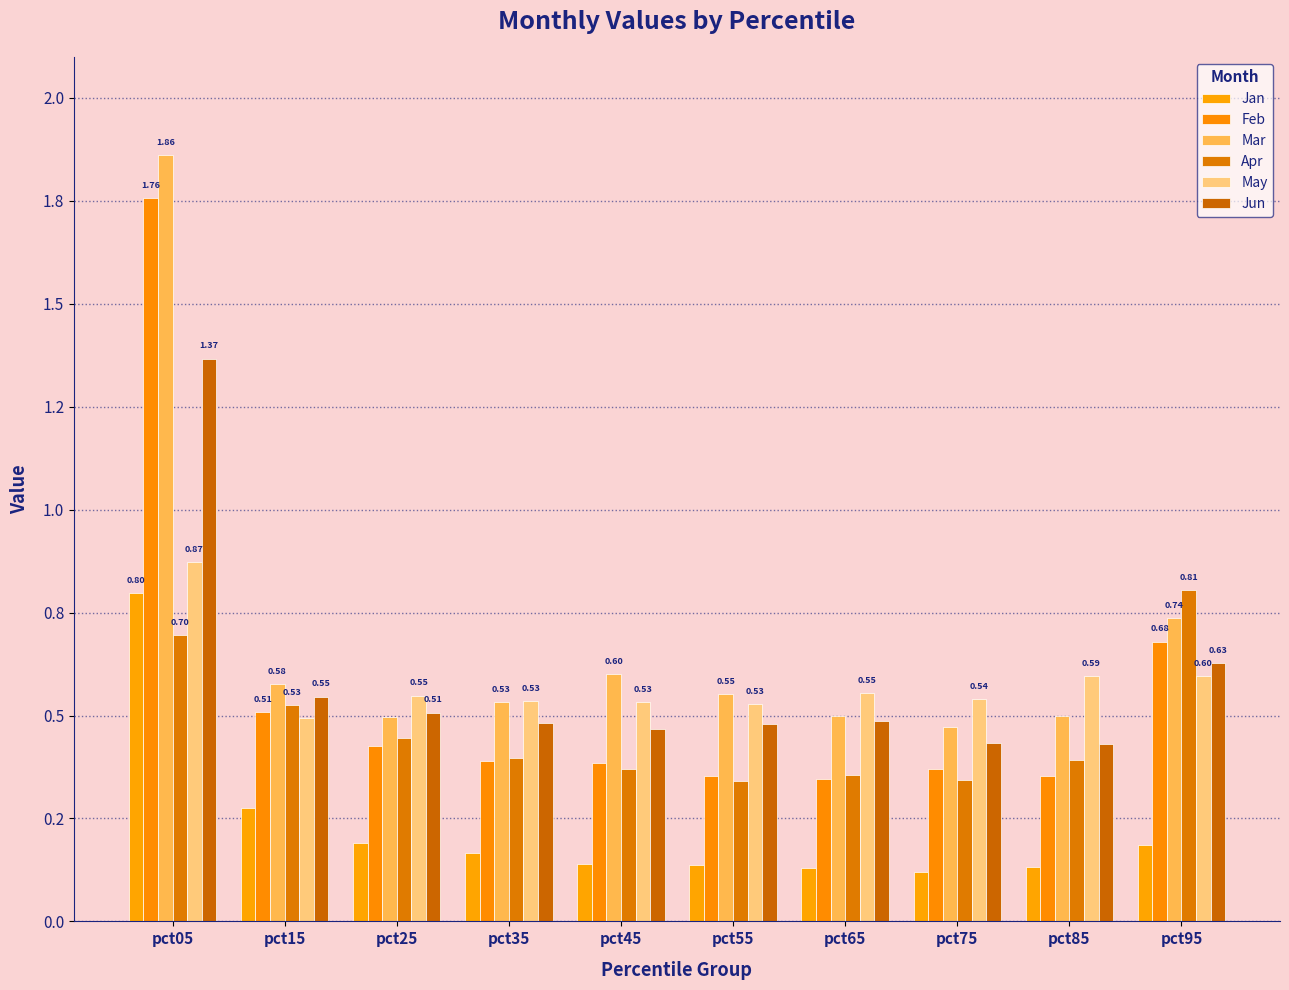

Is it true that Feb equals 0.4 at pct75?

True